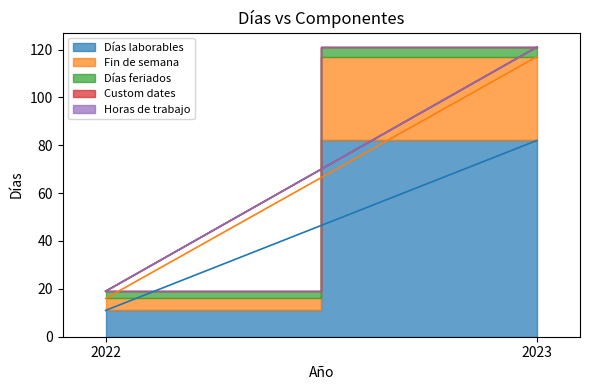

At how many categories does at least one series exceed 74?

1